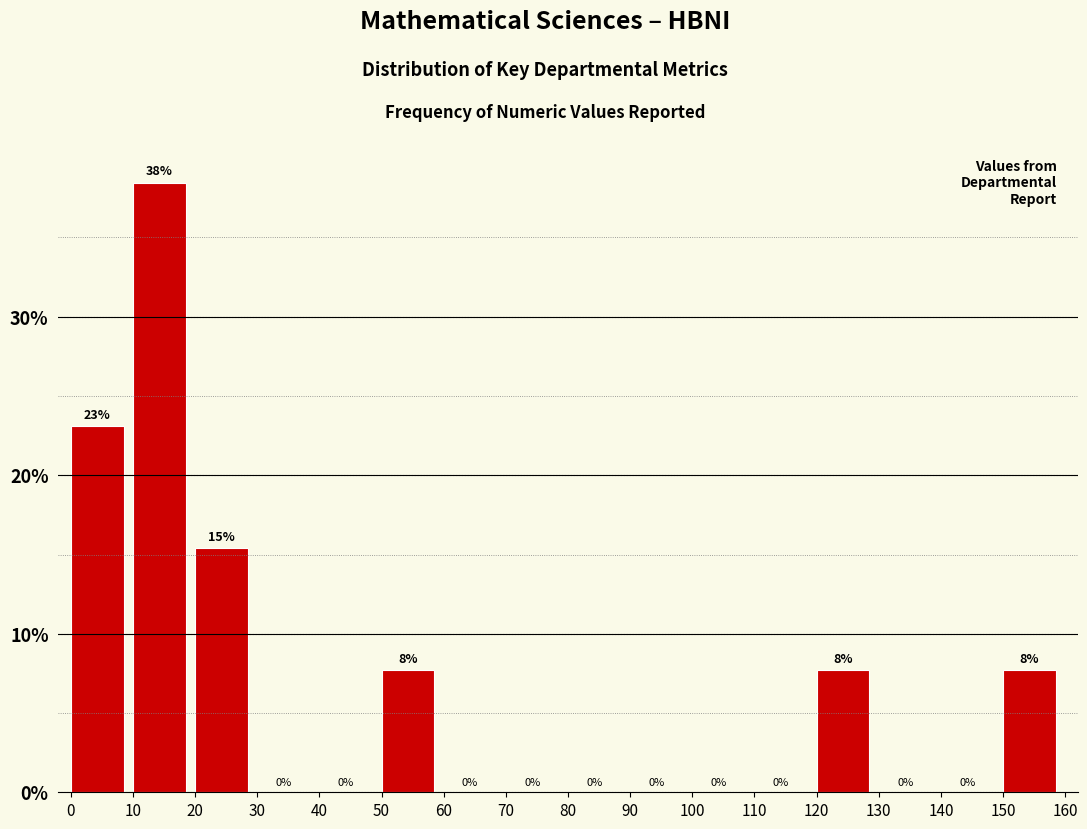

Over which range of the x-axis is the bar tallest?

10 to 20